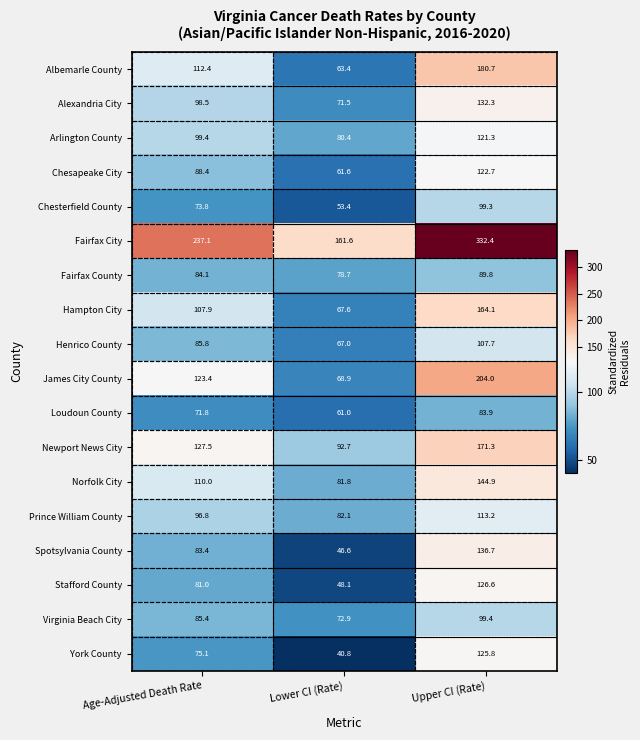

Between Age-Adjusted Death Rate and Lower CI (Rate), which series saw the biggest shift?

Fairfax City